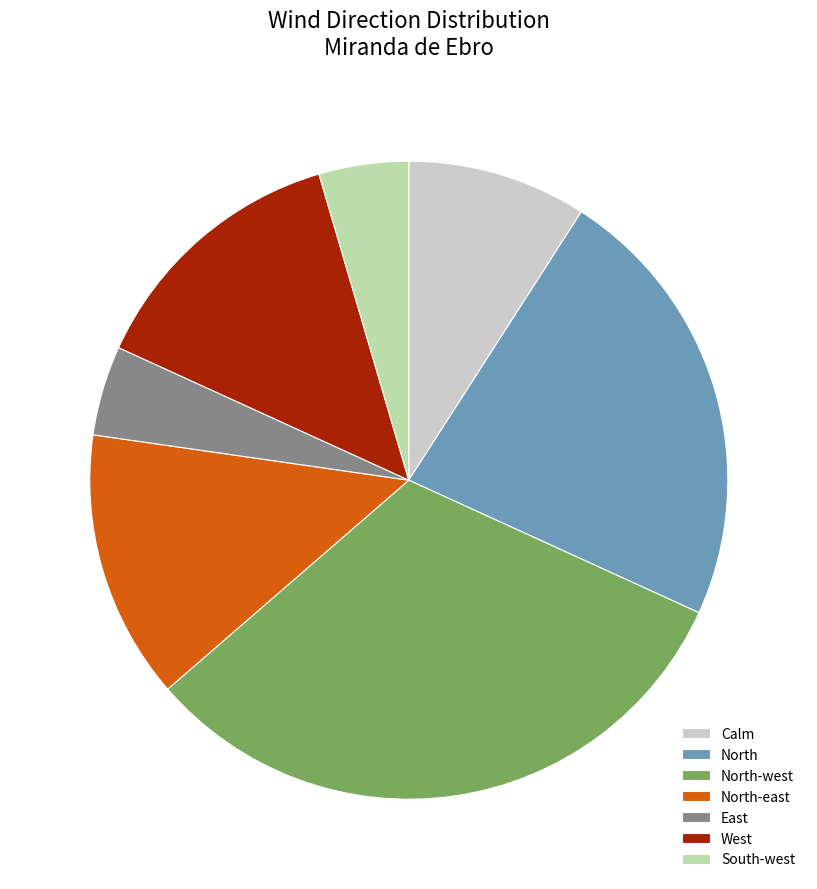

Is the sum of South-west and East greater than half?

No